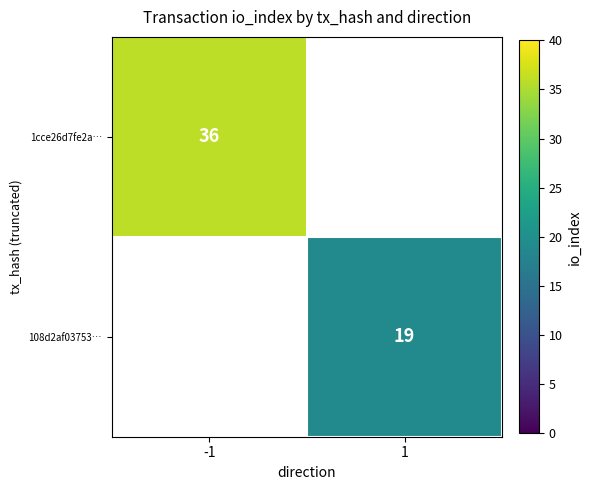

How many series are shown in this chart?

2